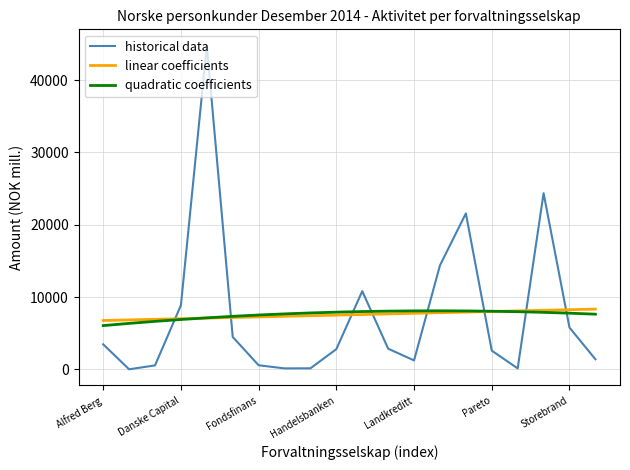

Which series has the largest range (max minus min)?

historical data